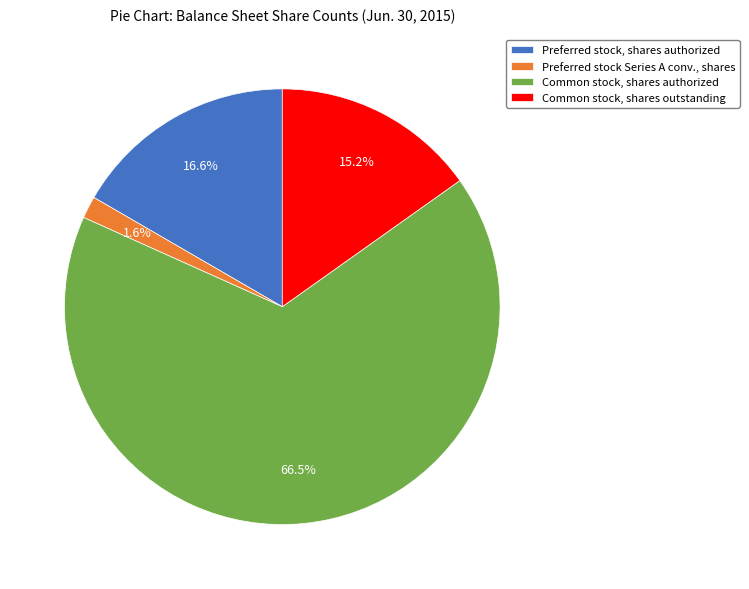

Is the sum of Preferred stock Series A conv., shares and Common stock, shares outstanding greater than half?

No